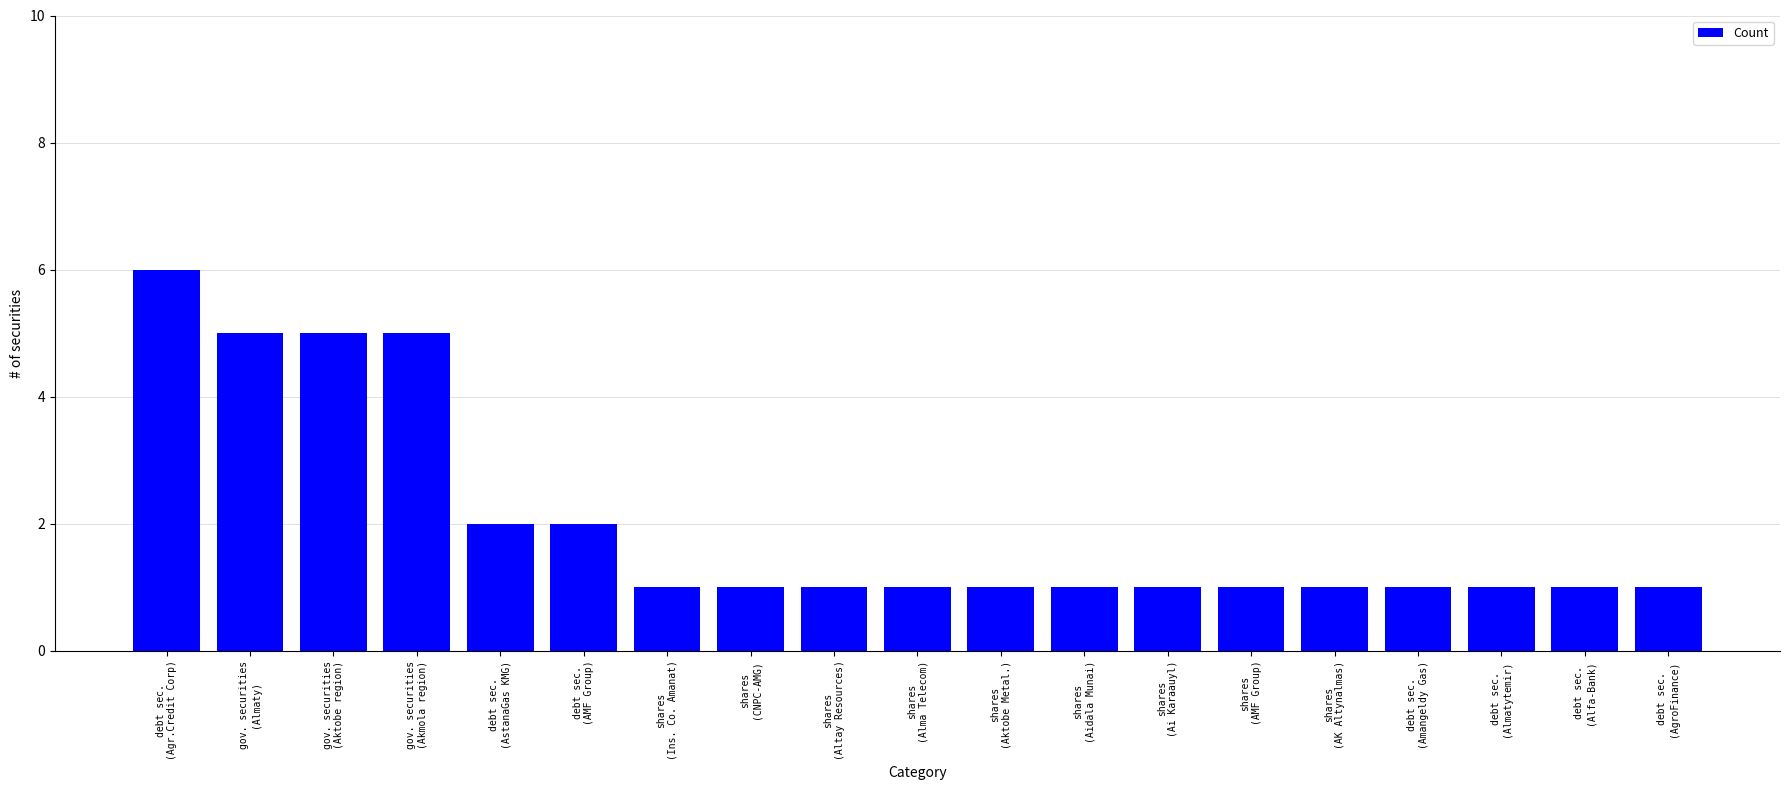

What is the greatest value displayed?

6